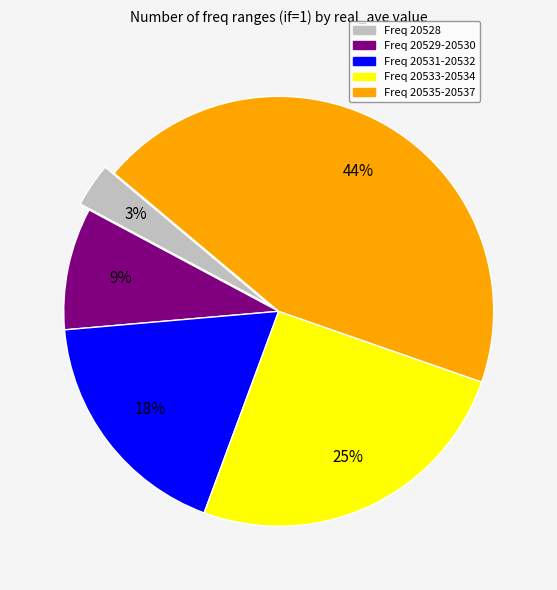

Is there any slice that represents more than half of the pie?

No